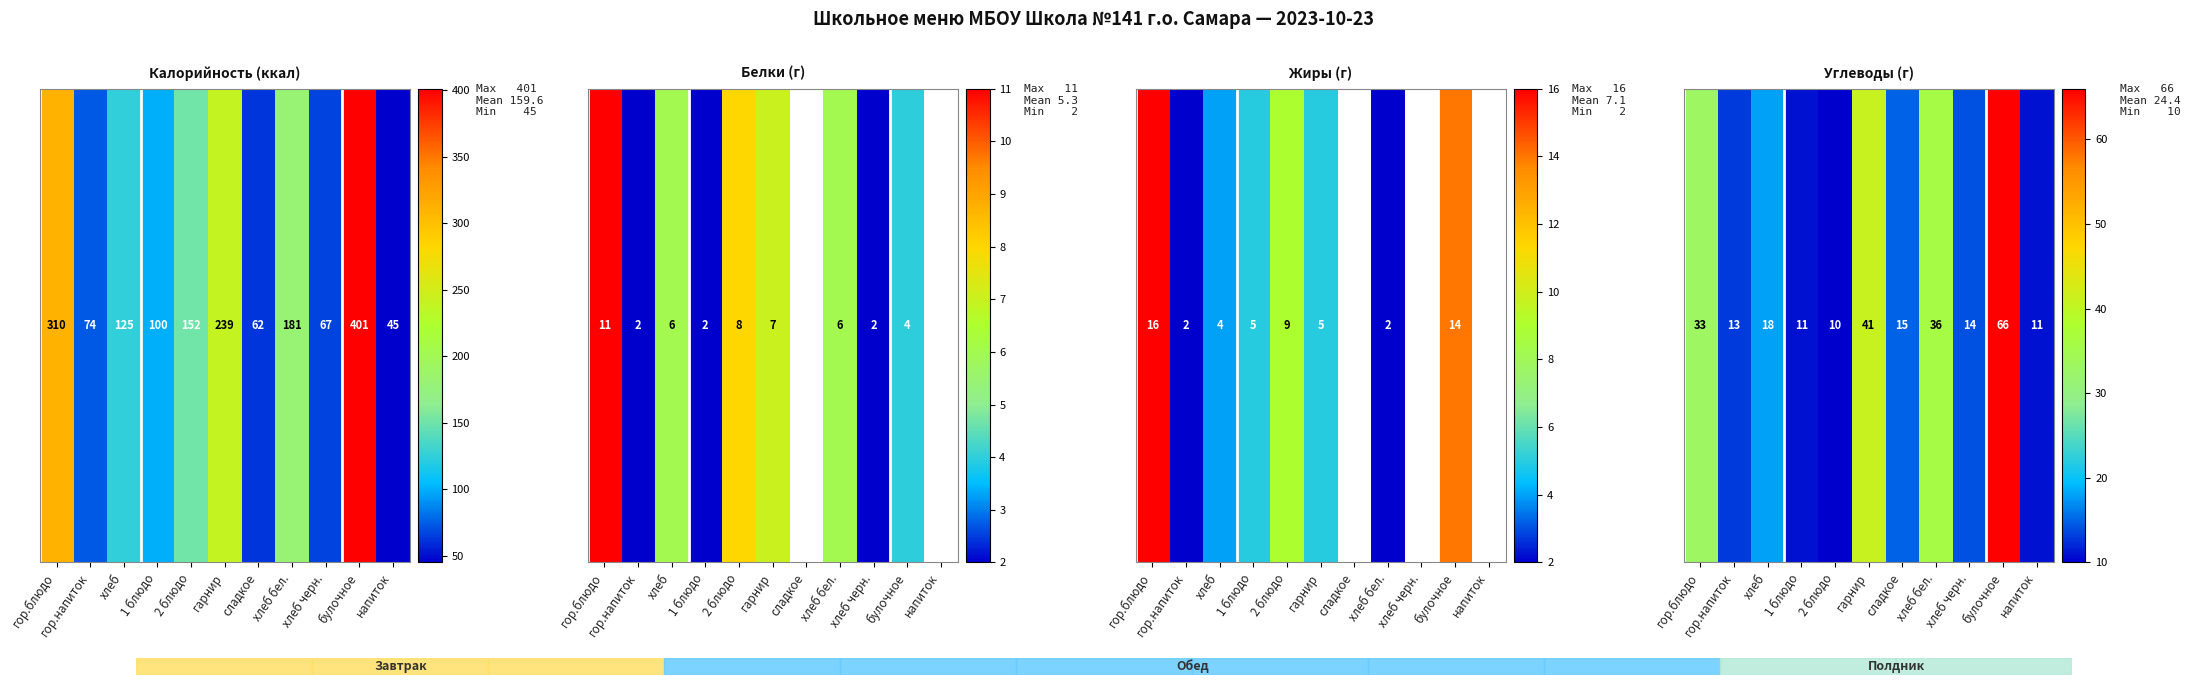

What is the difference between the maximum and second lowest values?

55